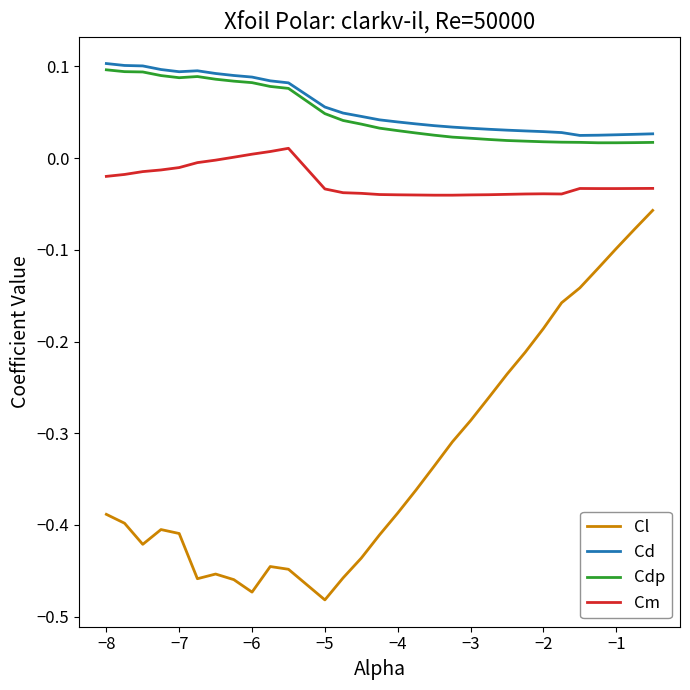

Which series has the largest range (max minus min)?

Cl